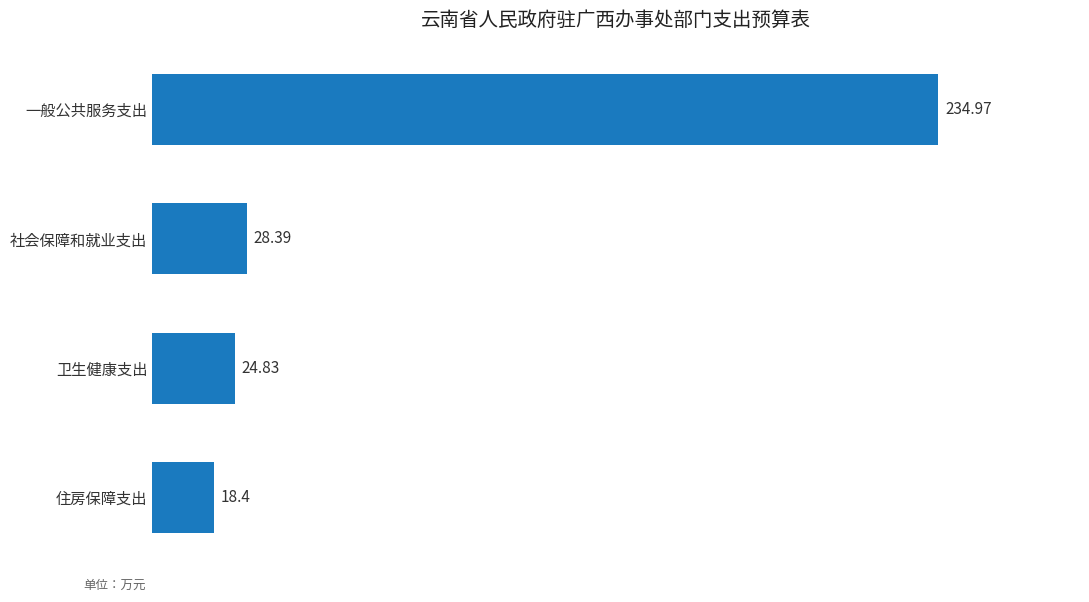

Where is the data nearest to the value 126?

社会保障和就业支出